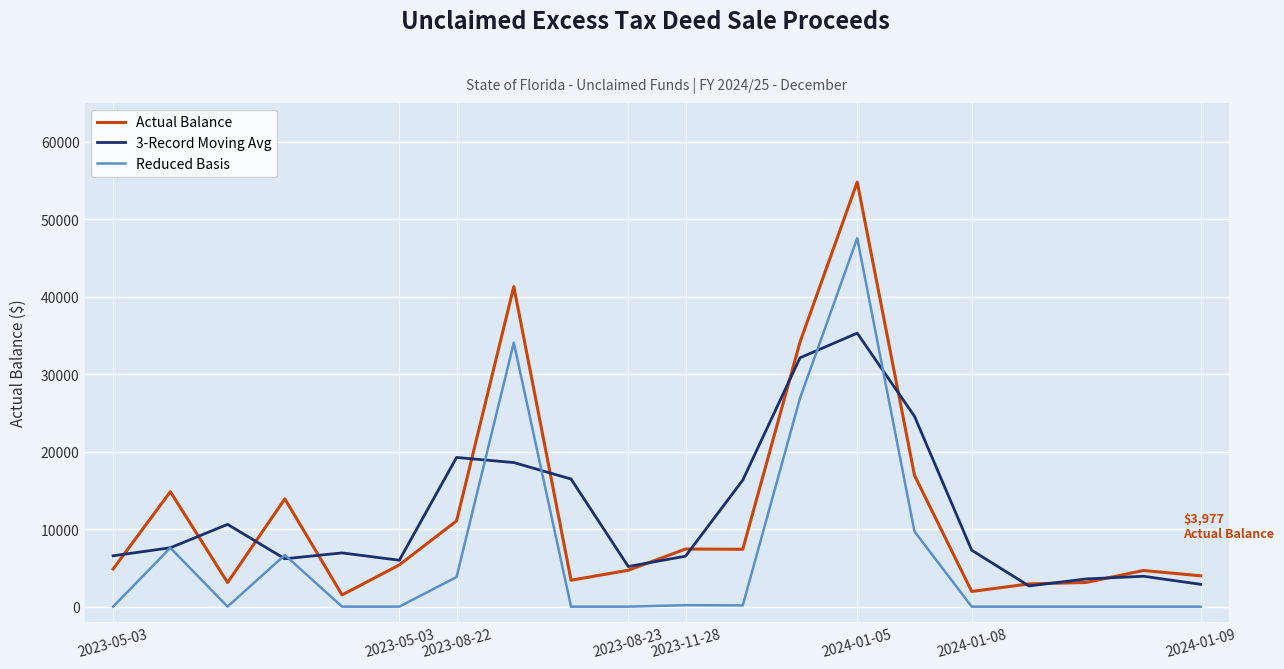

What is the highest value of the Reduced Basis series?

47543.4